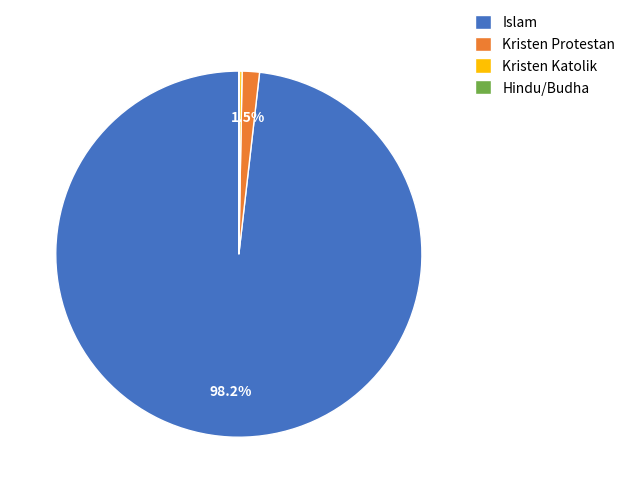

Which category accounts for the majority?

Islam